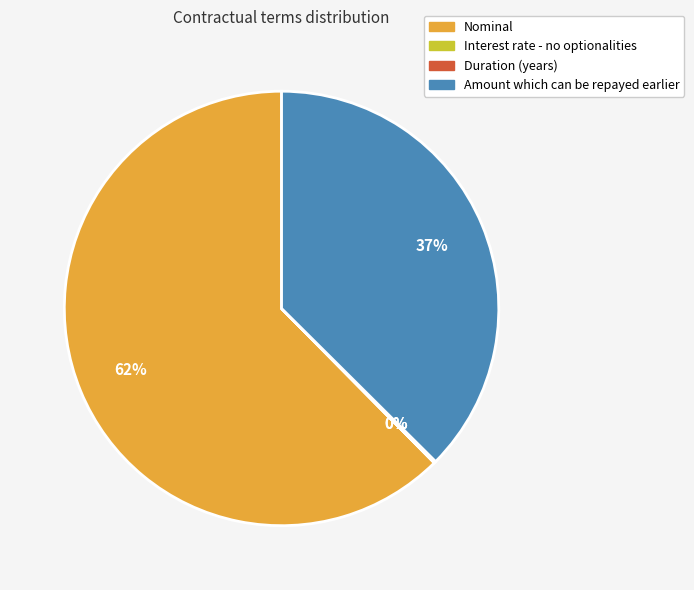

Does any single category account for the majority?

Yes